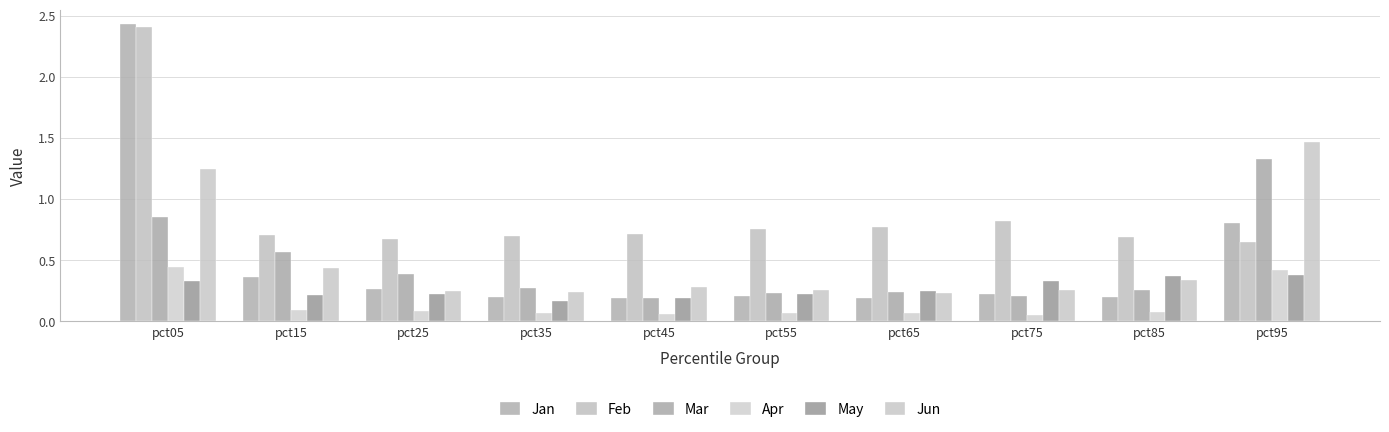

What is the total value across all series at pct45?

1.6